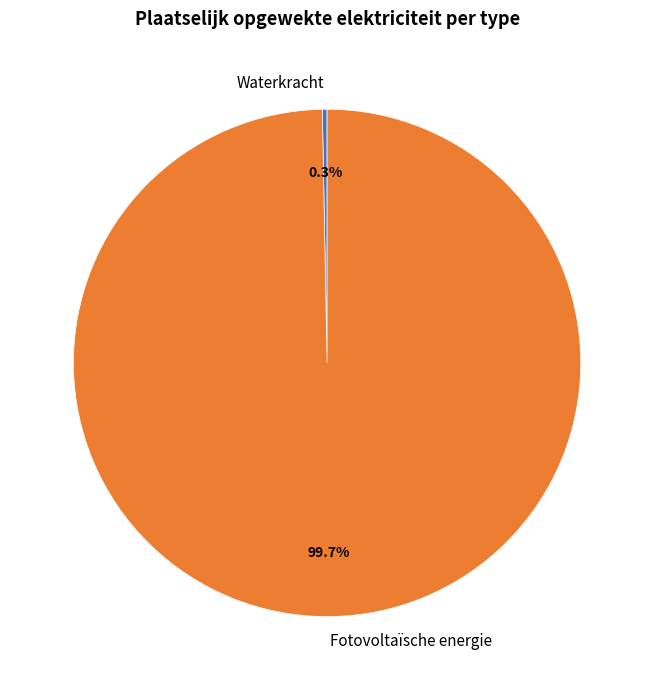

Does Fotovoltaïsche energie represent more than half of the total?

Yes